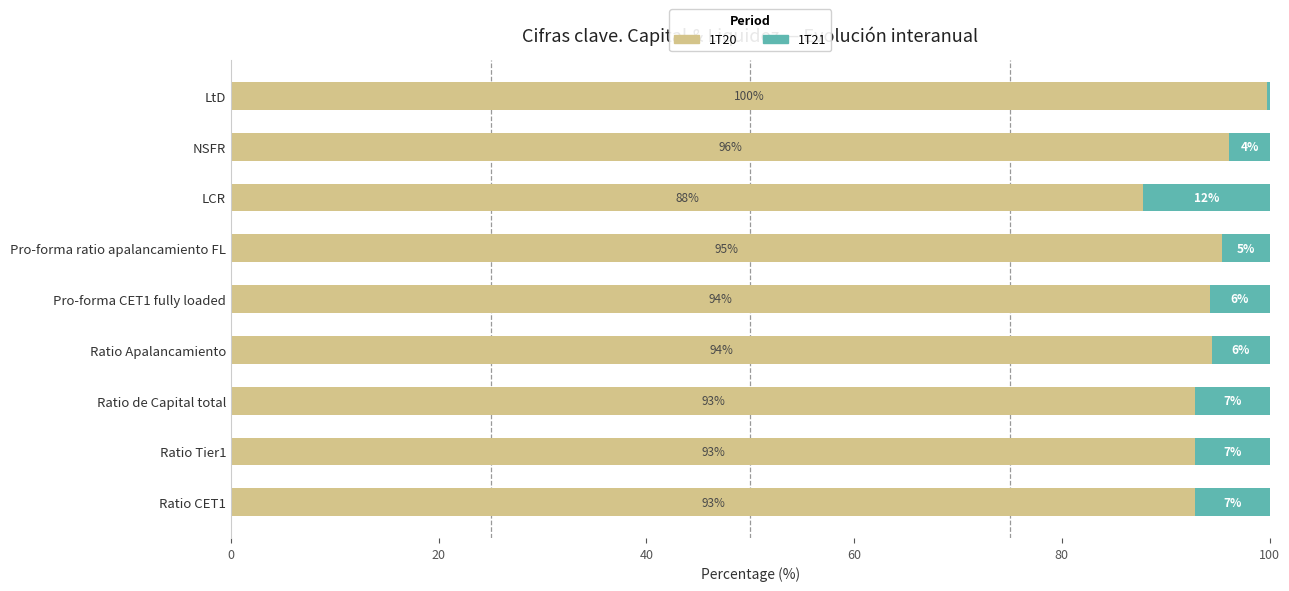

What is the total value across all series at Pro-forma CET1 fully loaded?

100.0